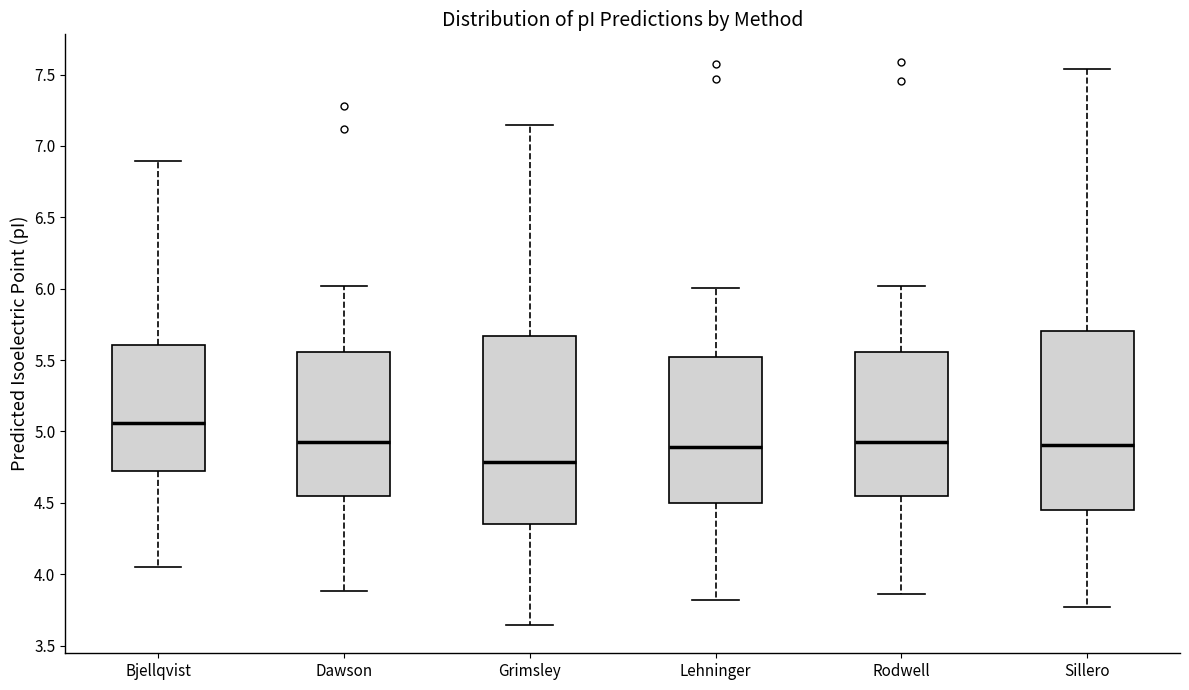

Where is the lower edge of the box for Rodwell on the y-axis? The values are not printed on the chart, so give them approximately, as read against the axis.

4.55